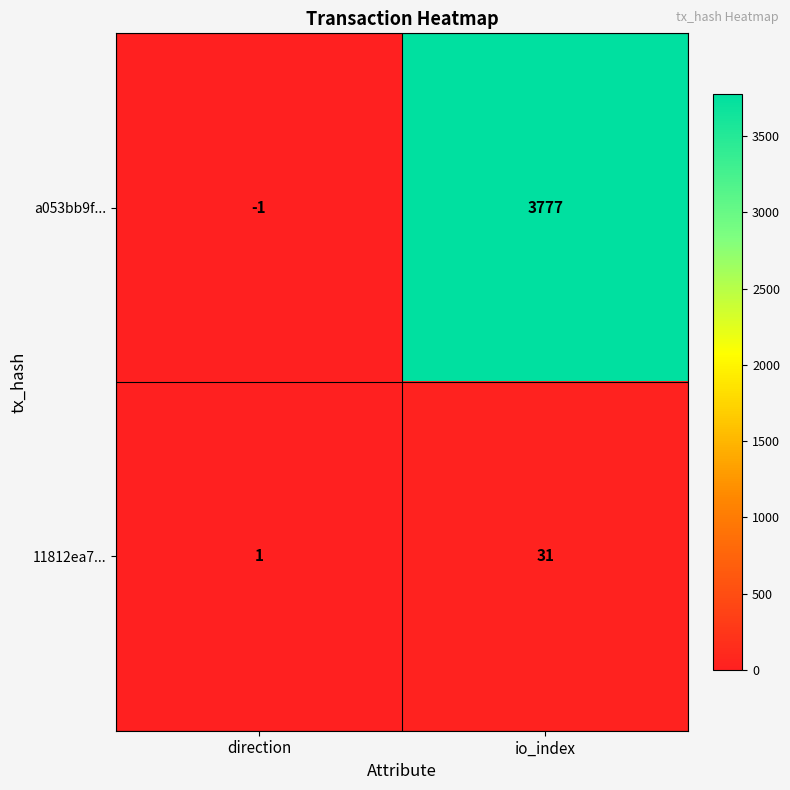

What is the average value of the 11812ea7... series?

16